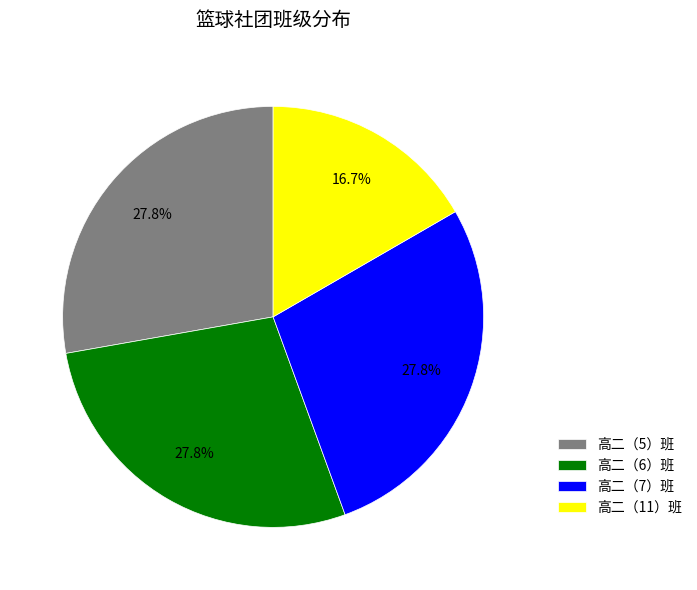

To the nearest percent, what is the combined percentage of 高二（7）班 and 高二（6）班?

56%